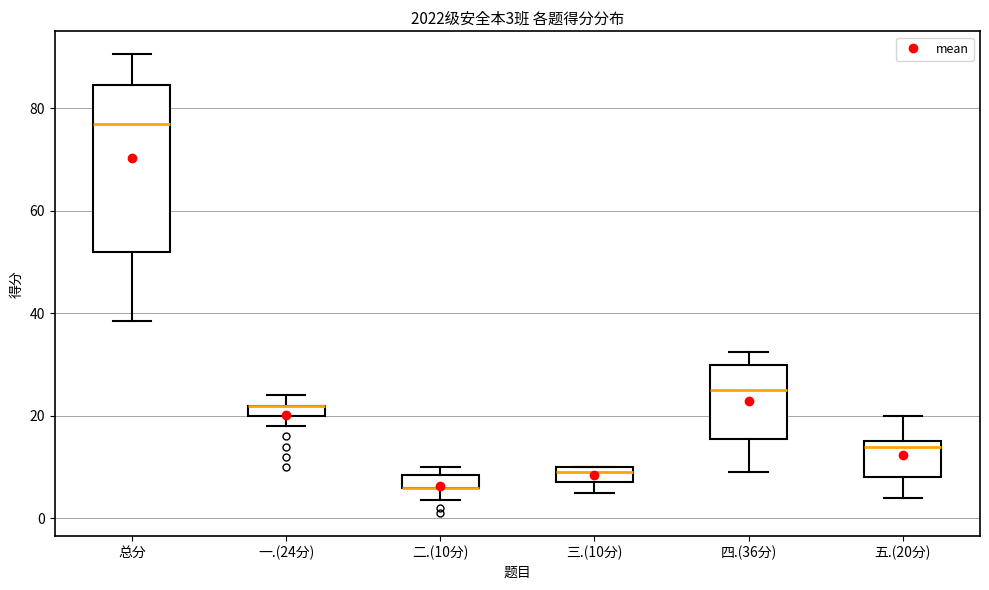

Which box is the tallest, from its lower edge to its upper edge?

总分